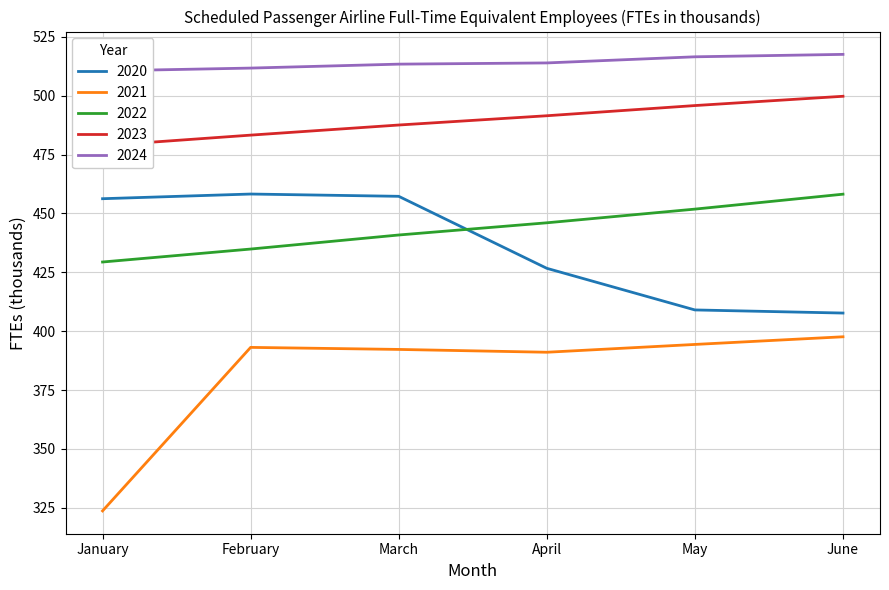

Does the chart have visible grid lines?

Yes